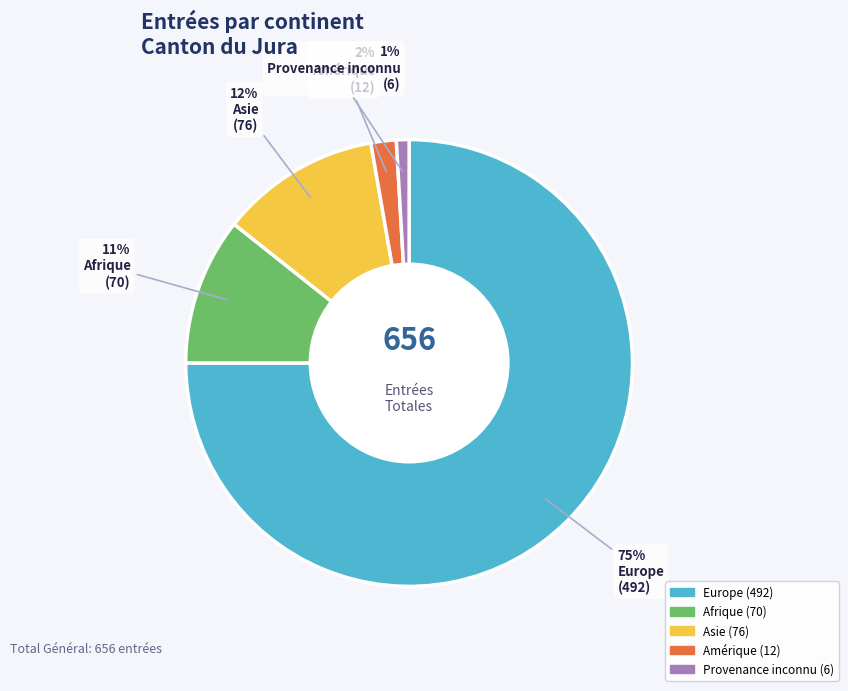

To the nearest percent, what percentage of the pie is Afrique?

11%